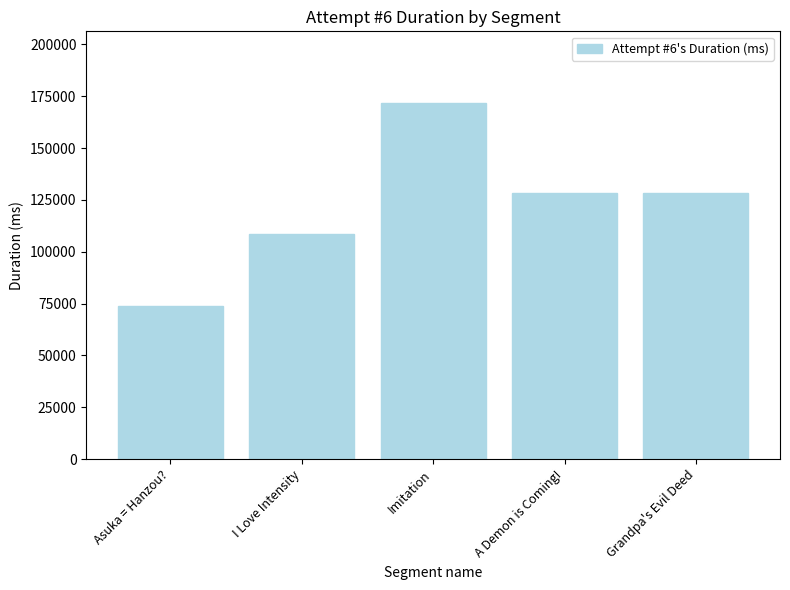

What is the difference between the second highest and minimum values?

54497